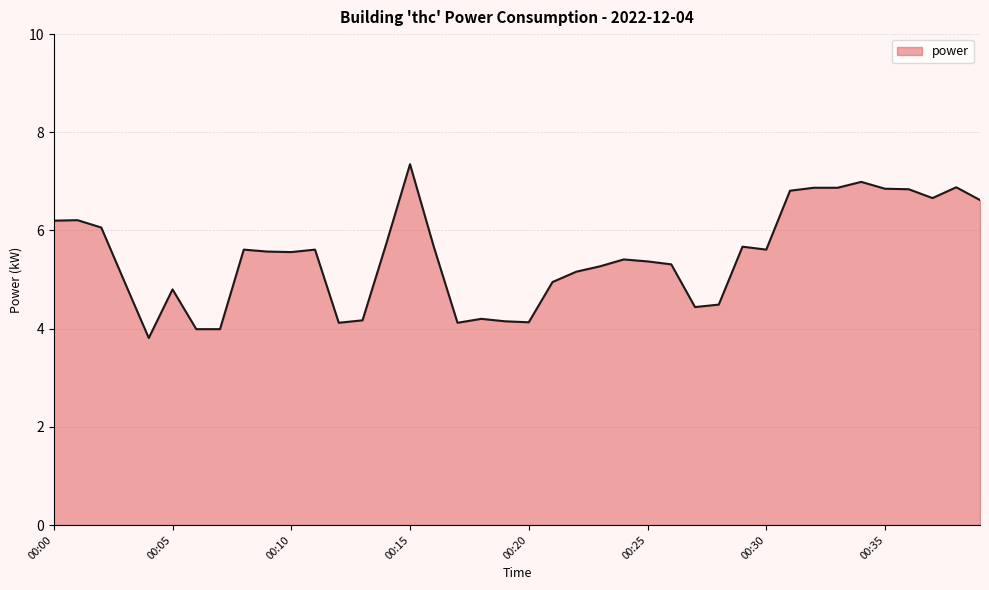

What is the minimum value shown in the chart?

3.8